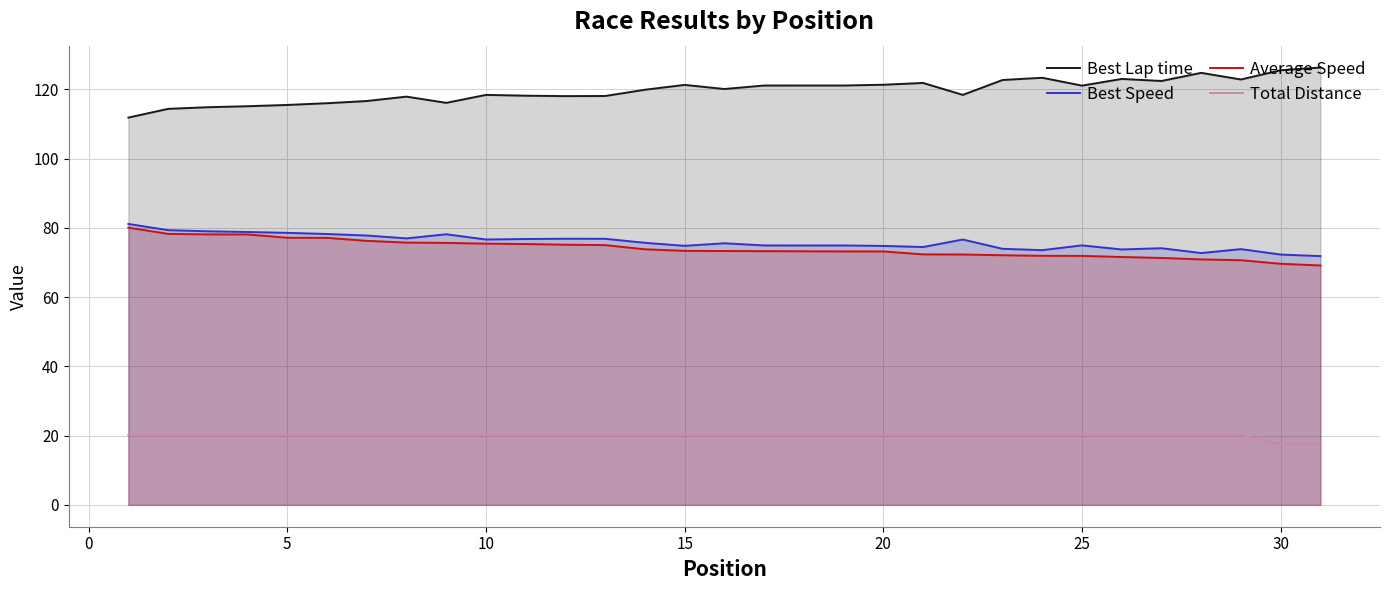

Which series has the largest total across all categories?

Best Lap time